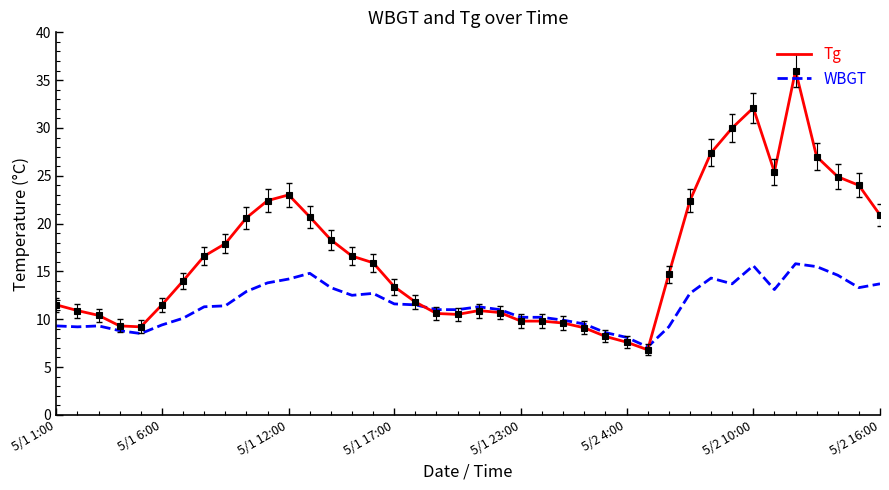

Which series has the largest total across all categories?

Tg